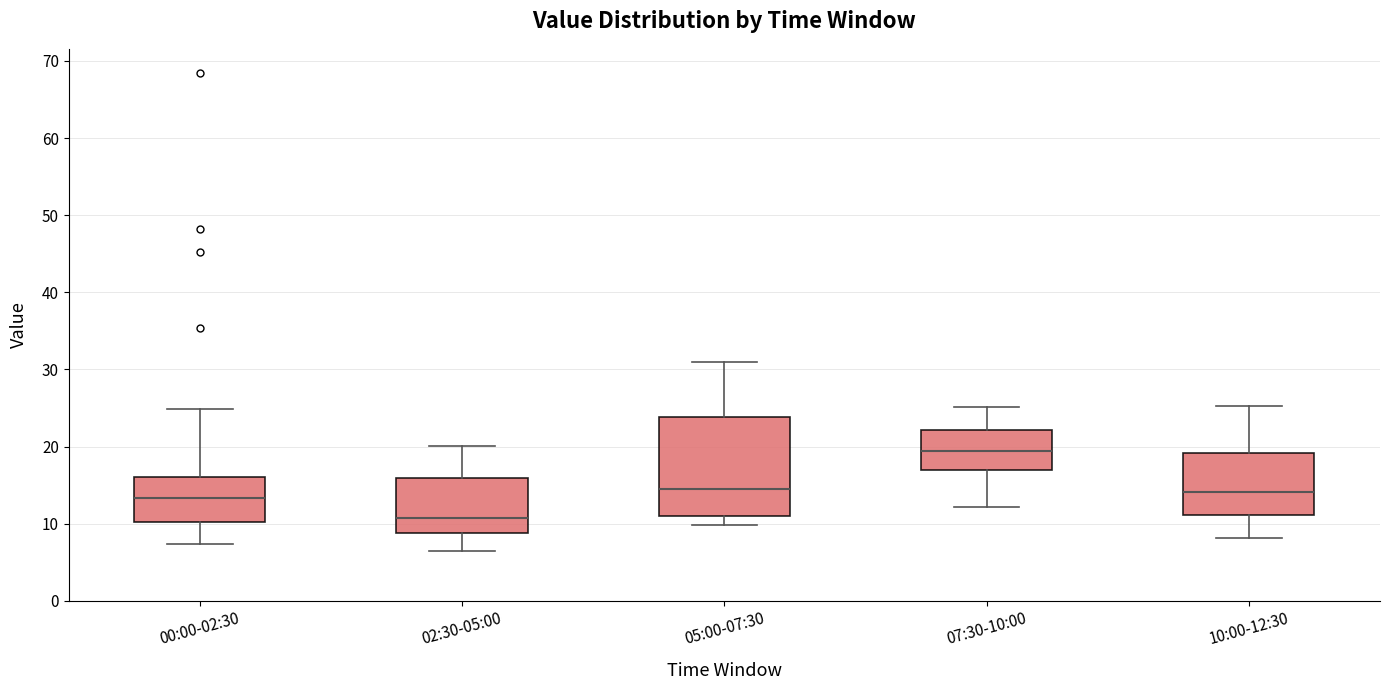

Where is the upper edge of the box for 05:00-07:30 on the y-axis? The values are not printed on the chart, so give them approximately, as read against the axis.

24